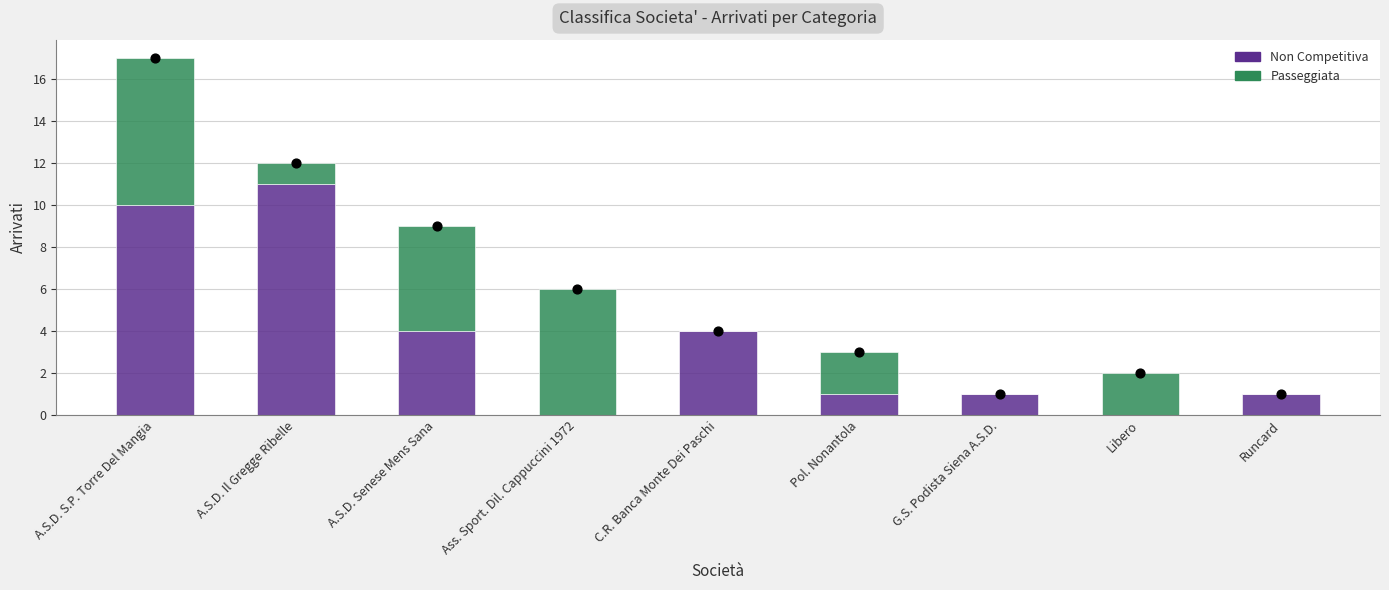

What is the total value across all series at Ass. Sport. Dil. Cappuccini 1972?

6